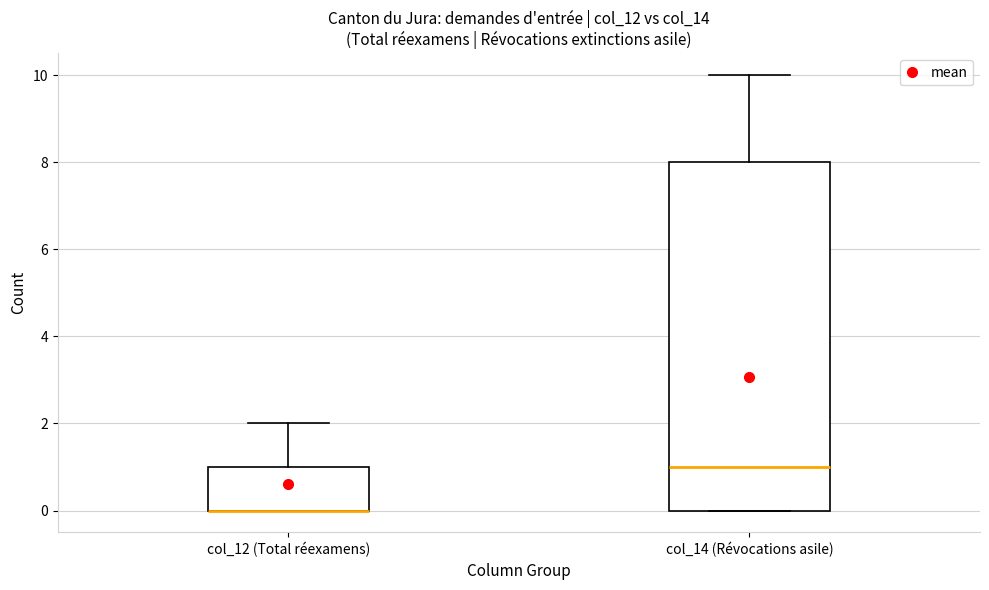

Where does the upper whisker of the box for col_12 (Total réexamens) end on the y-axis? The values are not printed on the chart, so give them approximately, as read against the axis.

2